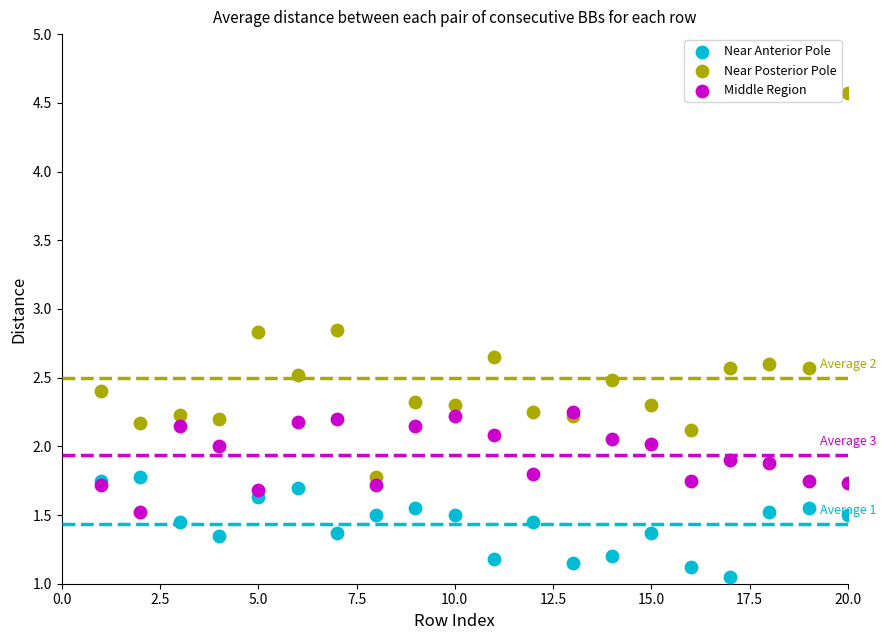

In the Middle Region series, what Y value is closest to 1?

1.5